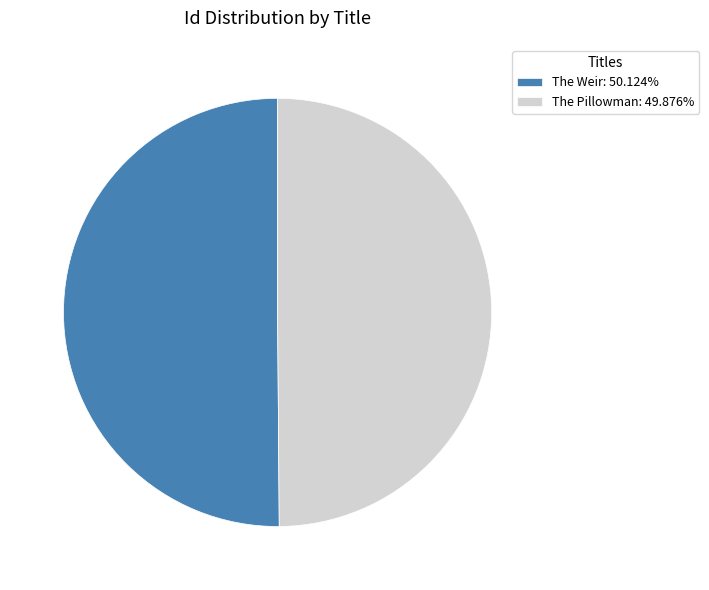

Is the sum of The Weir: 50.124% and The Pillowman: 49.876% greater than half?

Yes